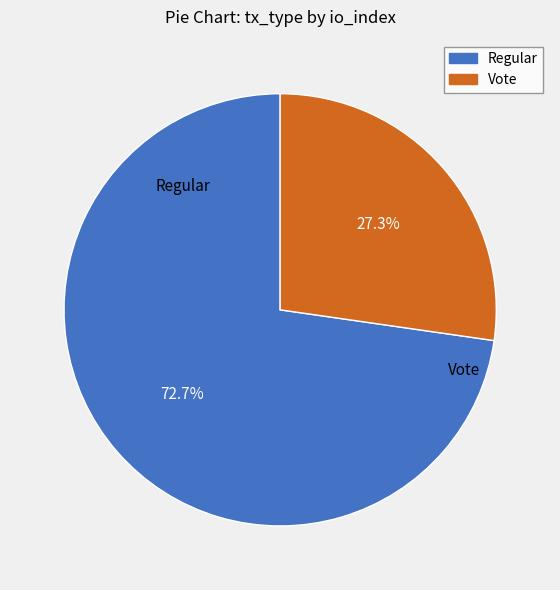

Approximately how many times larger is the value at Regular compared to Vote?

2.7